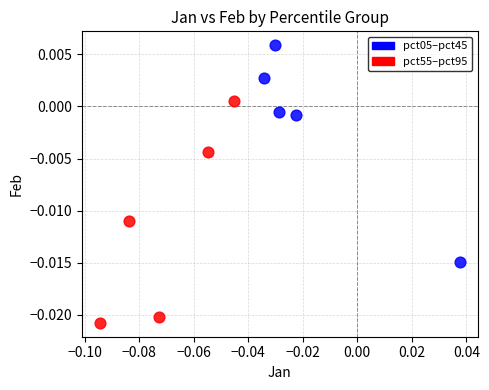

Which series reaches the minimum Y coordinate?

pct55–pct95